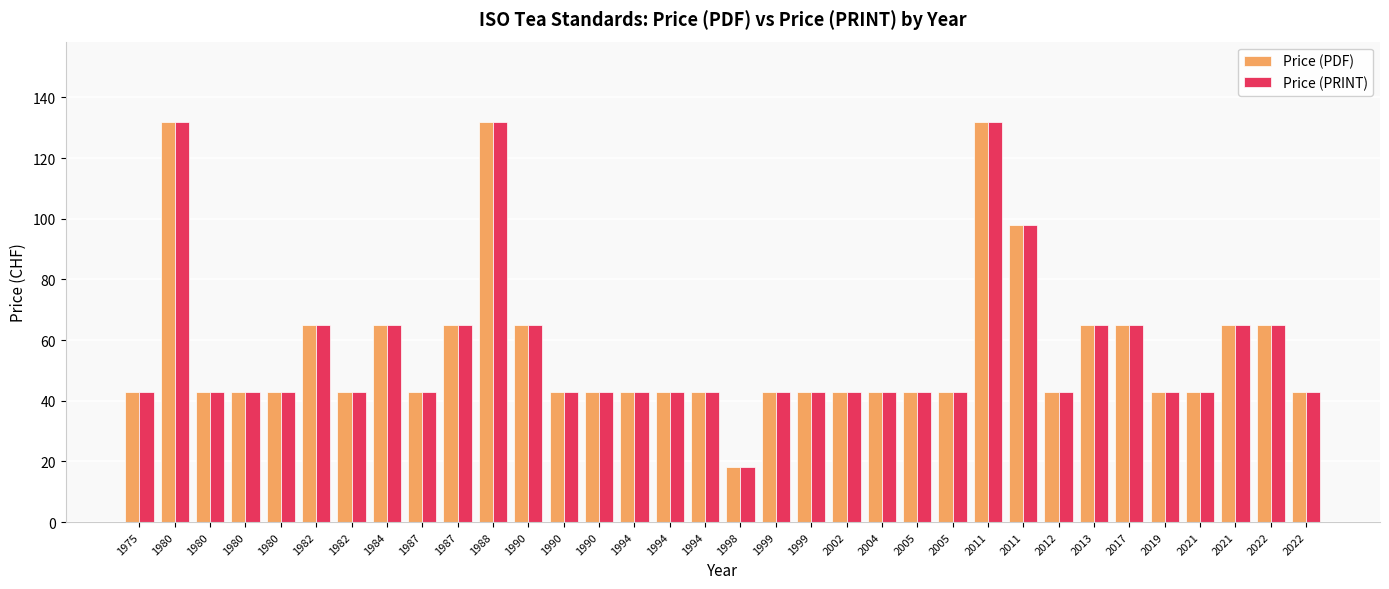

What are all the series names shown in the legend?

Price (PDF), Price (PRINT)